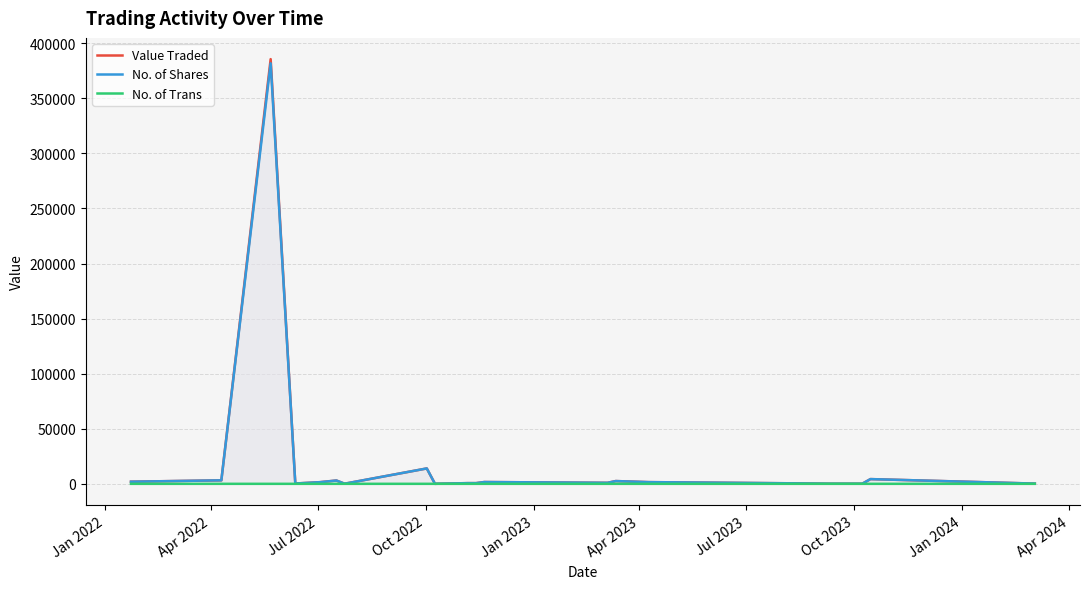

What is the highest value of the Value Traded series?

385545